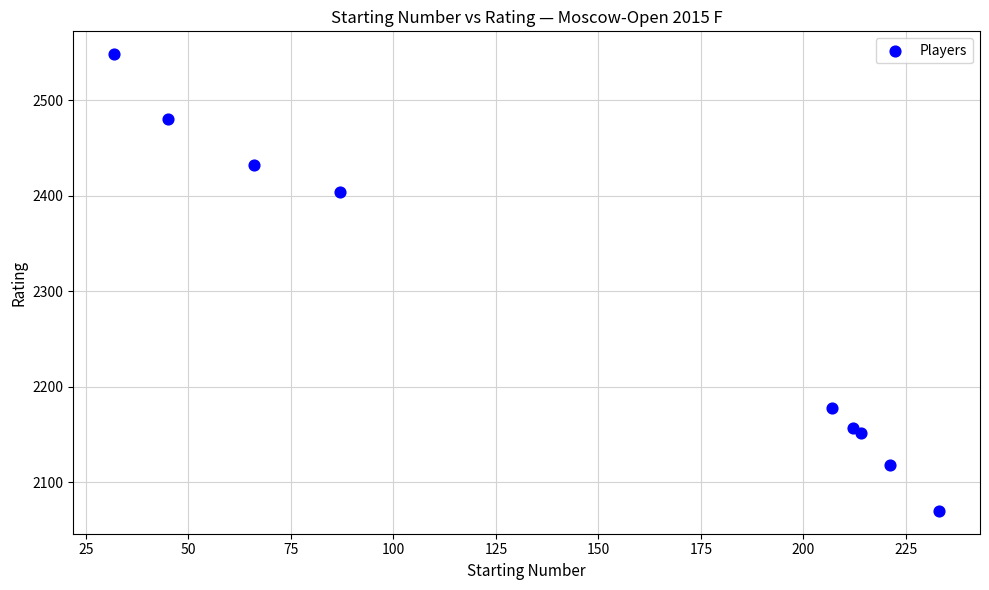

What Y value in the scatter plot is closest to 2309?

2404